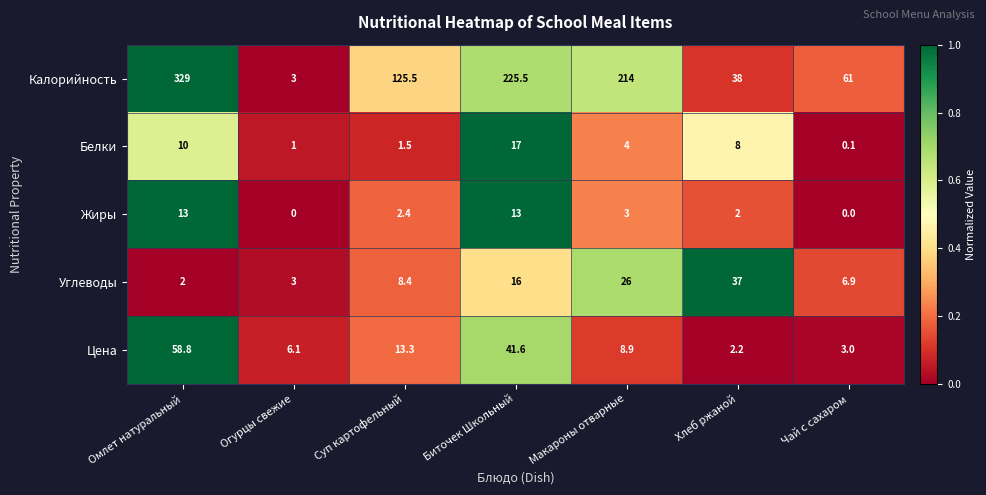

The Жиры series shows 21.3 at Омлет натуральный. True or false?

False